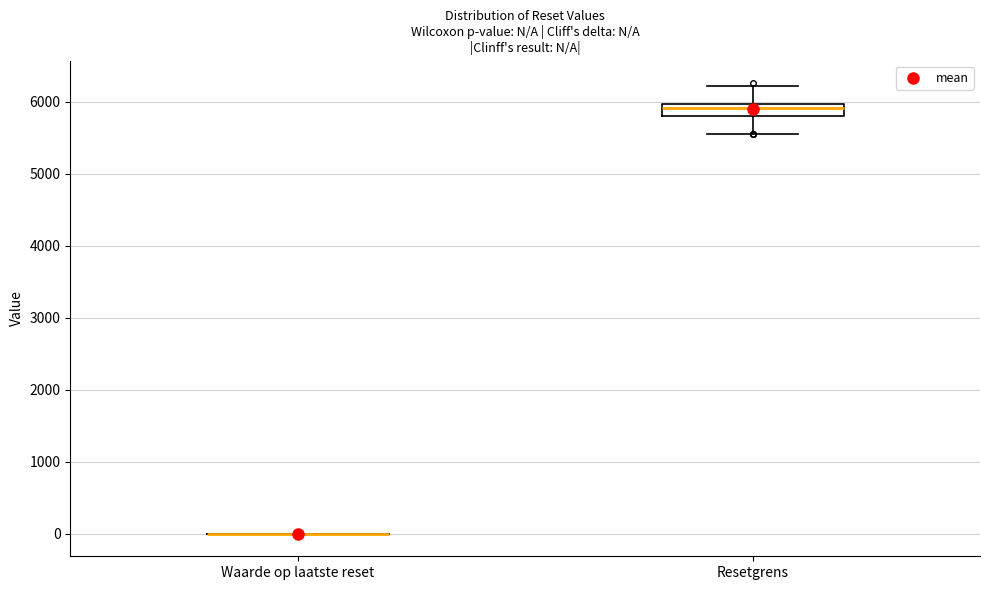

Reading left to right, transcribe this box plot: for each box, give where its median line is, the range the box spans, and where its two whiskers end, as read against the y-axis. The values are not printed on the chart, so give them approximately, as read against the axis.

Waarde op laatste reset: box collapsed to a line at 0, whiskers 0 to 0
Resetgrens: median 5900, box 5800 to 6000, whiskers 5600 to 6200